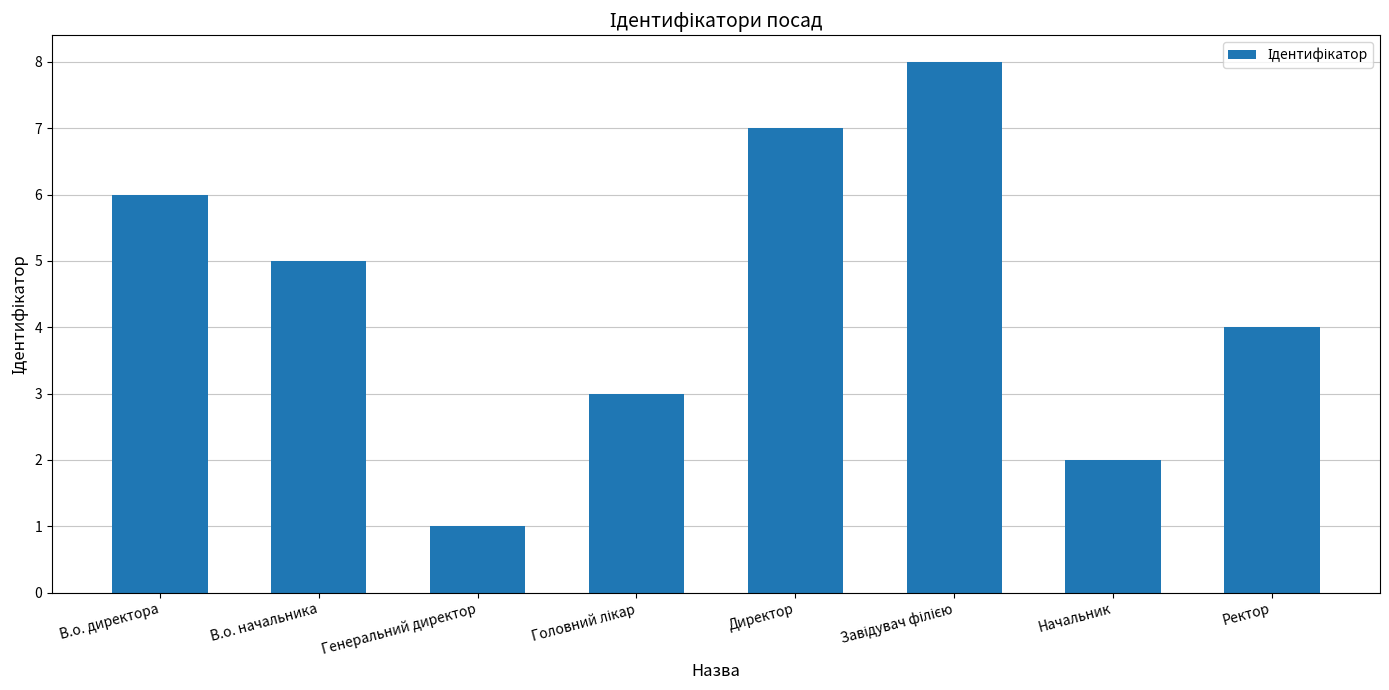

Count the values in the range 3 to 7.

5